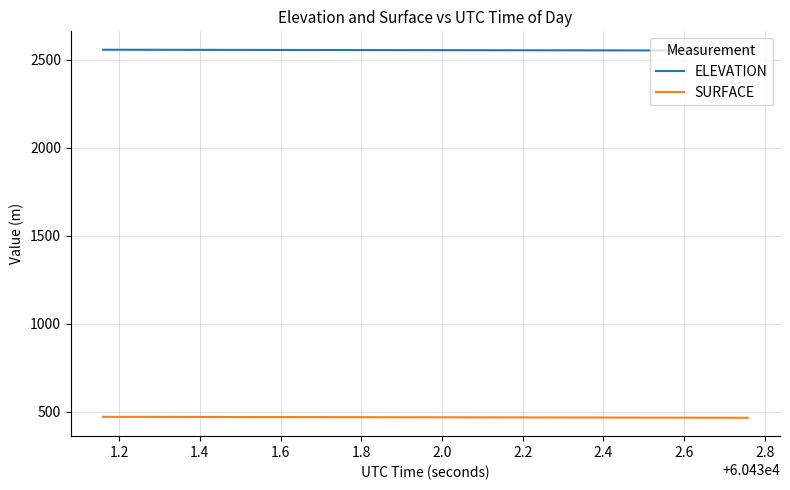

True or false: ELEVATION and SURFACE intersect in this chart.

False